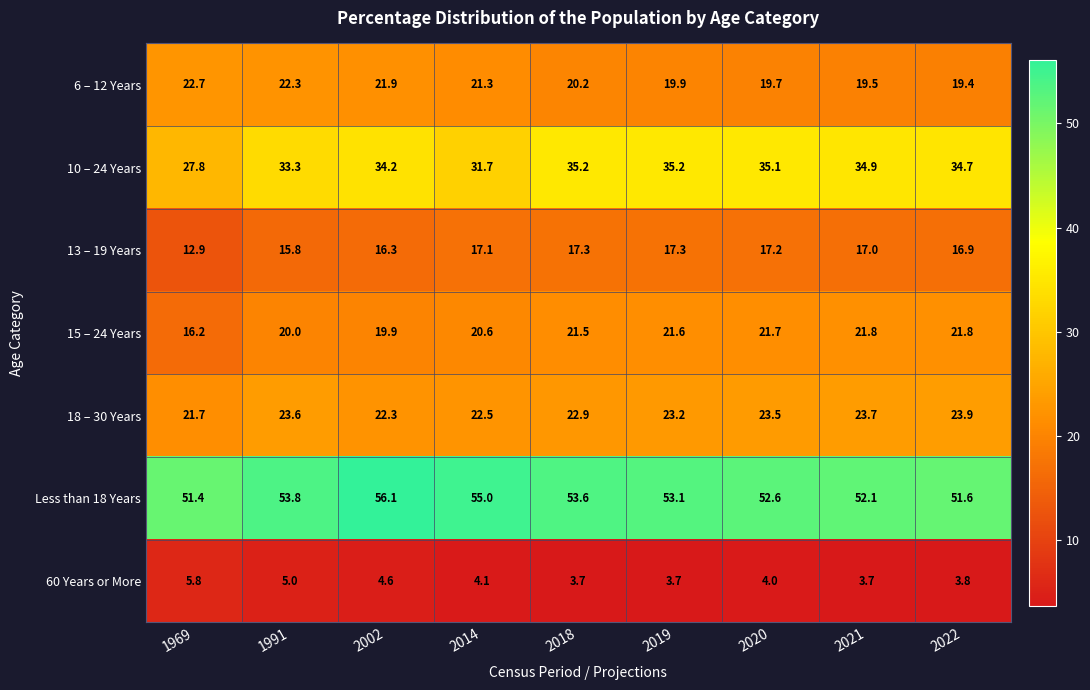

List the series in order of their peak value, lowest first.

60 Years or More, 13 – 19 Years, 15 – 24 Years, 6 – 12 Years, 18 – 30 Years, 10 – 24 Years, Less than 18 Years